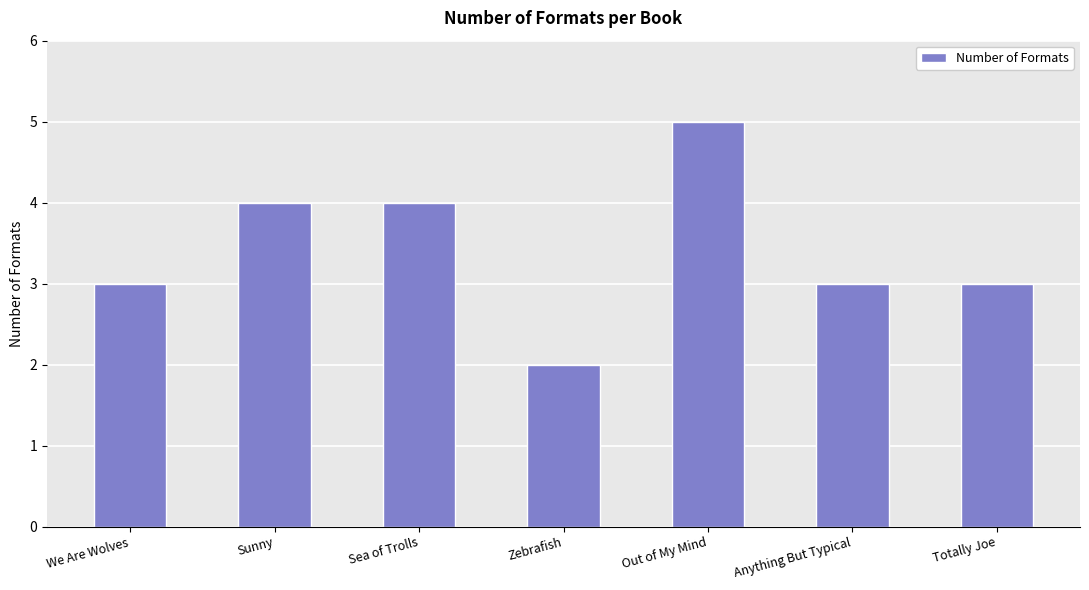

Is it true that the value at Sunny is 2?

False